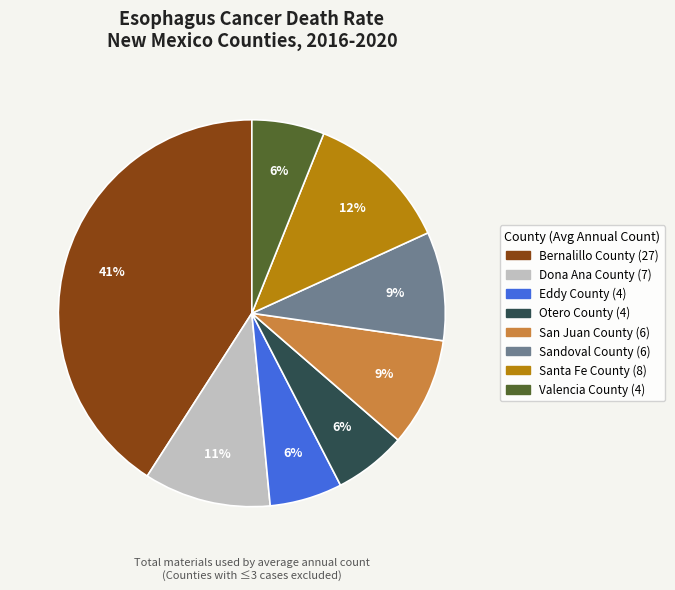

Is Bernalillo County the majority of the pie?

No